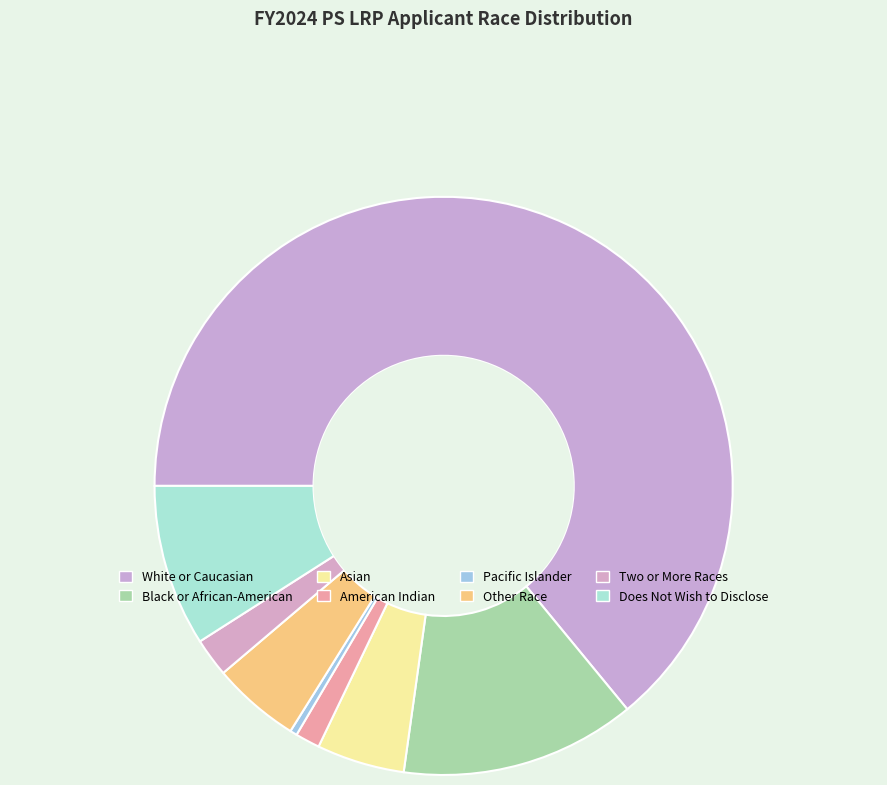

Which category has the biggest portion of the pie?

White or Caucasian